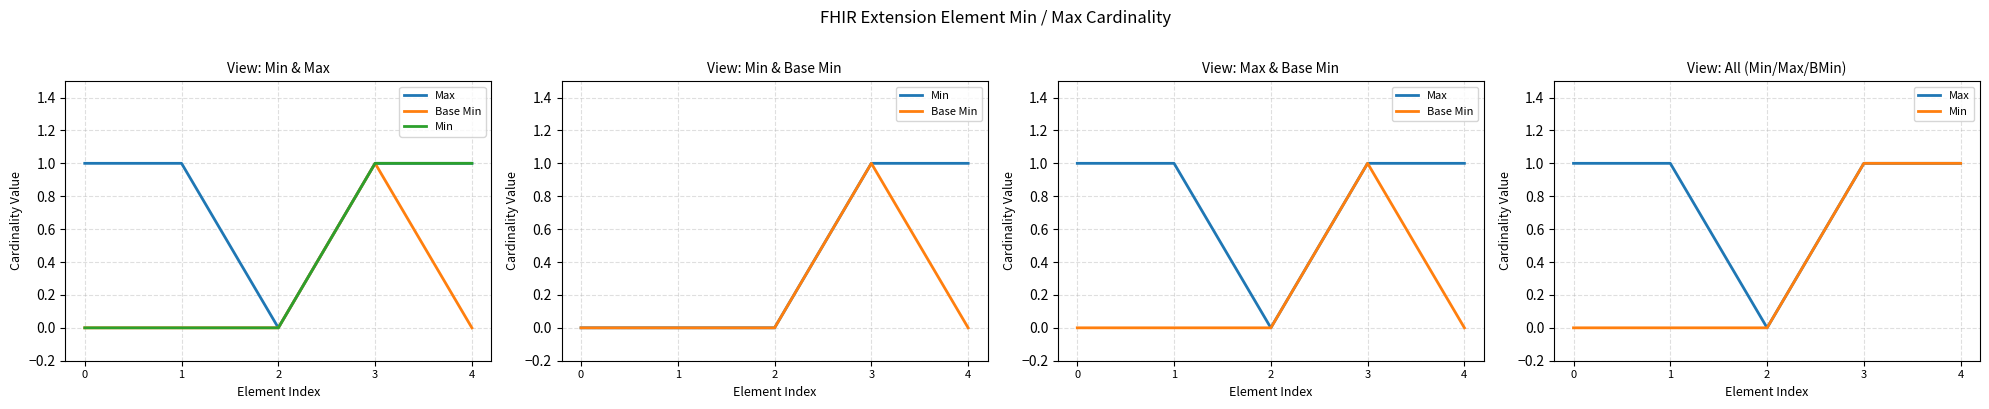

Which series has the largest total across all categories?

Max